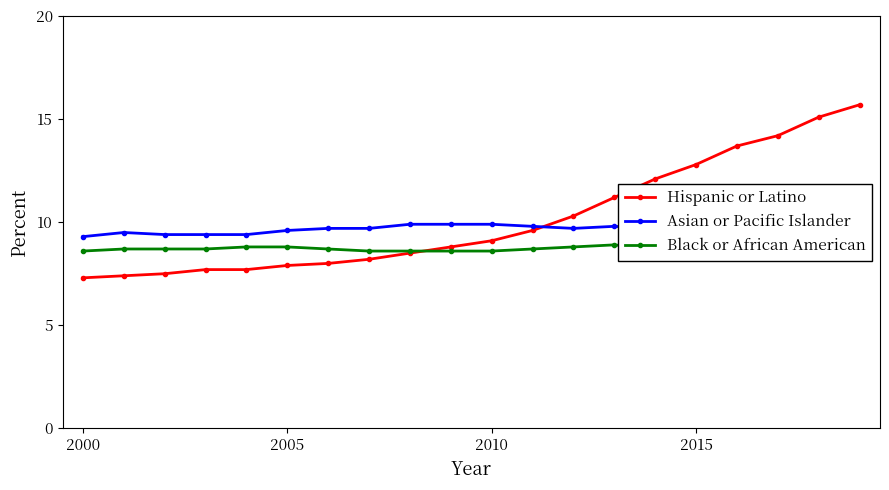

What is the greatest value displayed?

15.7